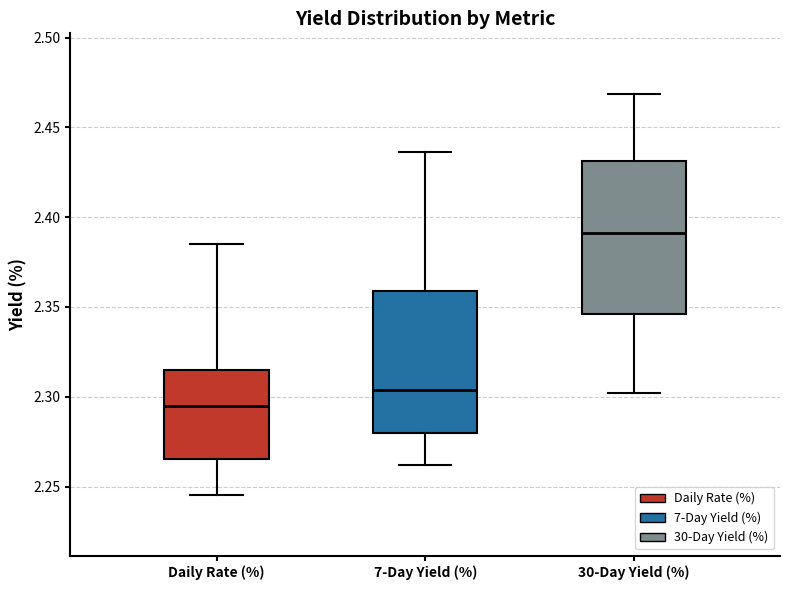

Reading left to right, read every box against the y-axis: the position of its median line, the range the box covers, and the ends of its whiskers. The values are not printed on the chart, so give them approximately, as read against the axis.

Daily Rate (%): median 2.295, box 2.265 to 2.315, whiskers 2.245 to 2.385
7-Day Yield (%): median 2.305, box 2.280 to 2.360, whiskers 2.260 to 2.435
30-Day Yield (%): median 2.390, box 2.345 to 2.430, whiskers 2.300 to 2.470